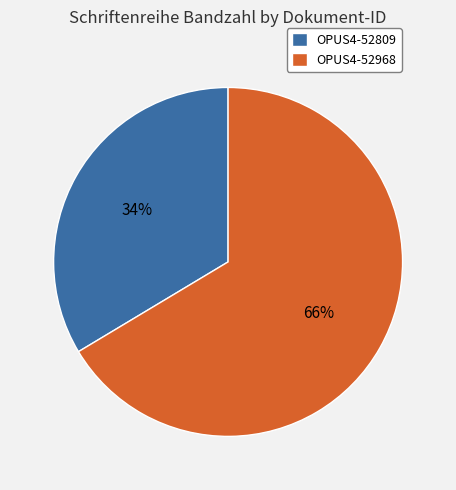

Is OPUS4-52809 the majority of the pie?

No